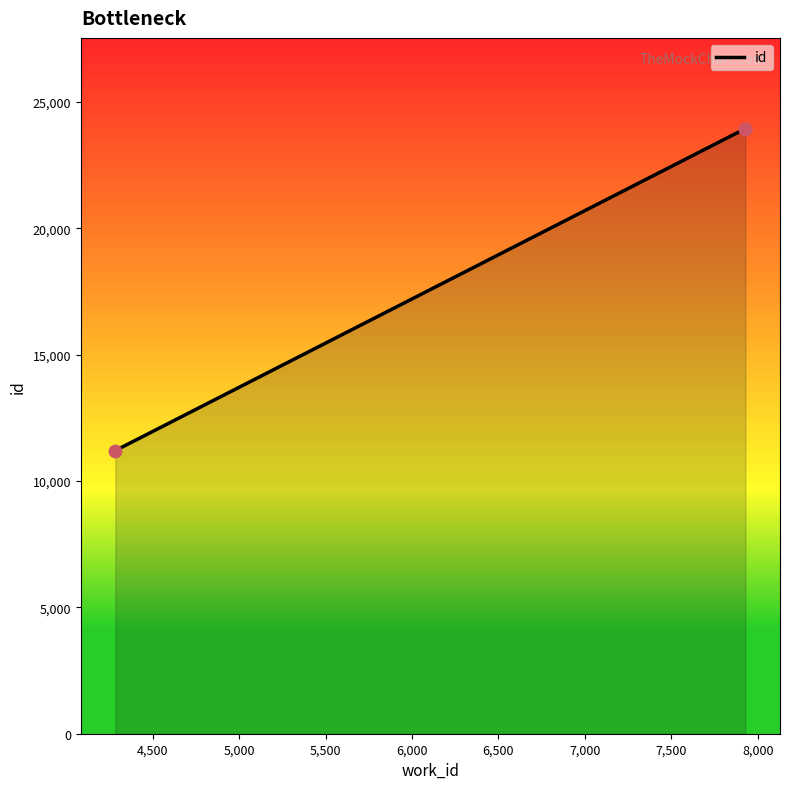

What is the greatest value displayed?

23937